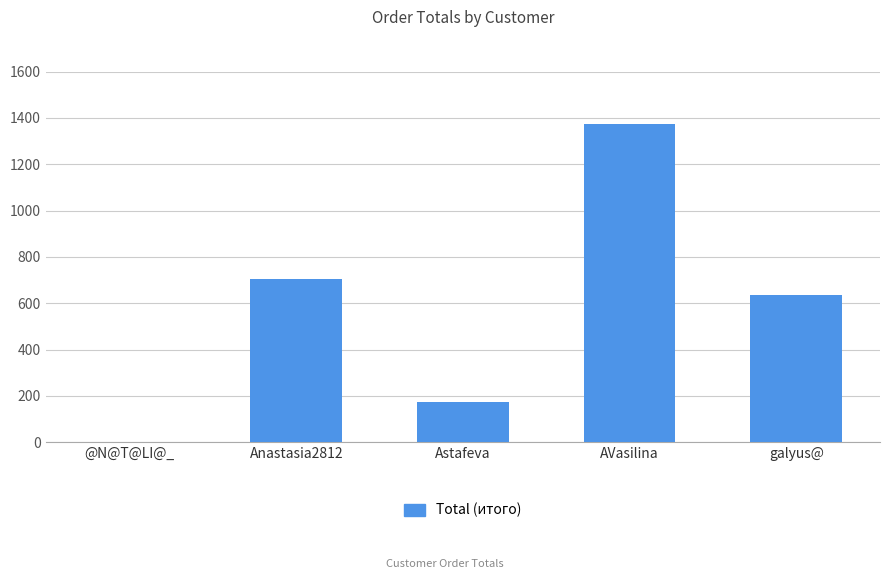

True or false: the data shows 221.5 at Anastasia2812.

False